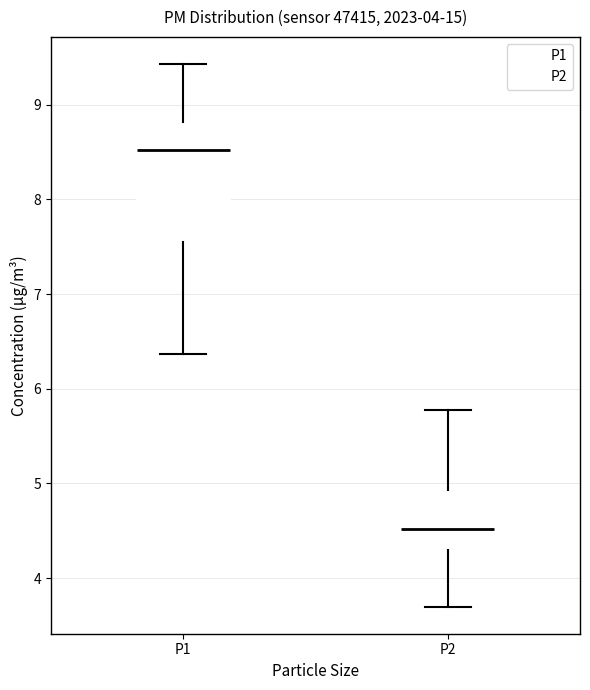

Which box is the tallest, from its lower edge to its upper edge?

P1